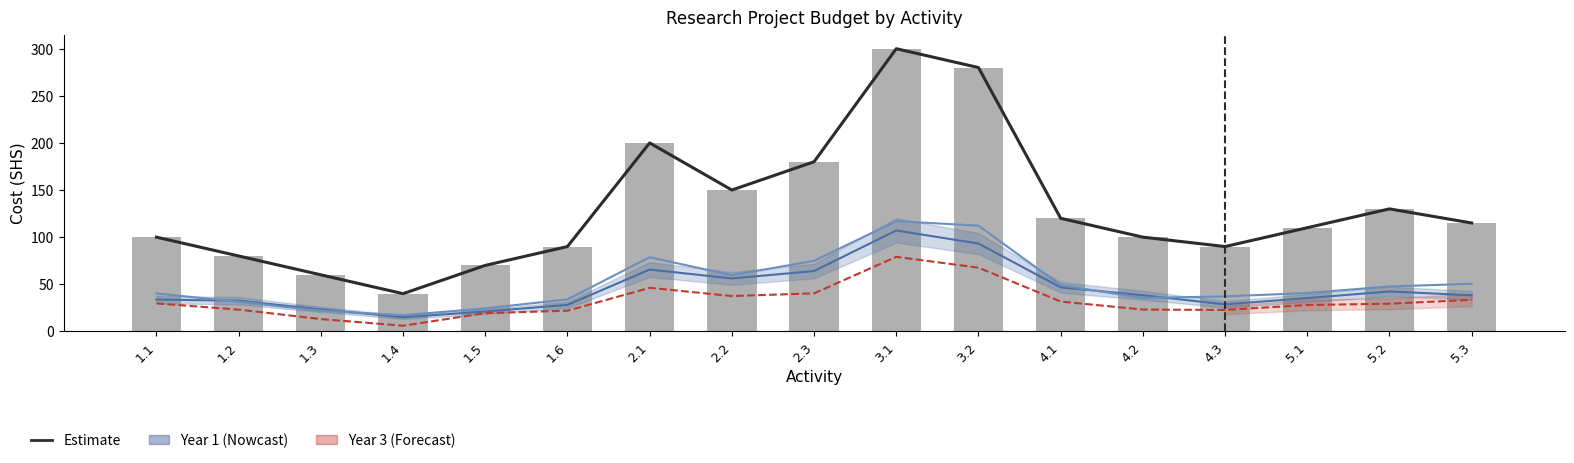

The Year 1 Cost (SHS) series shows 23.3 at 1.3. True or false?

True